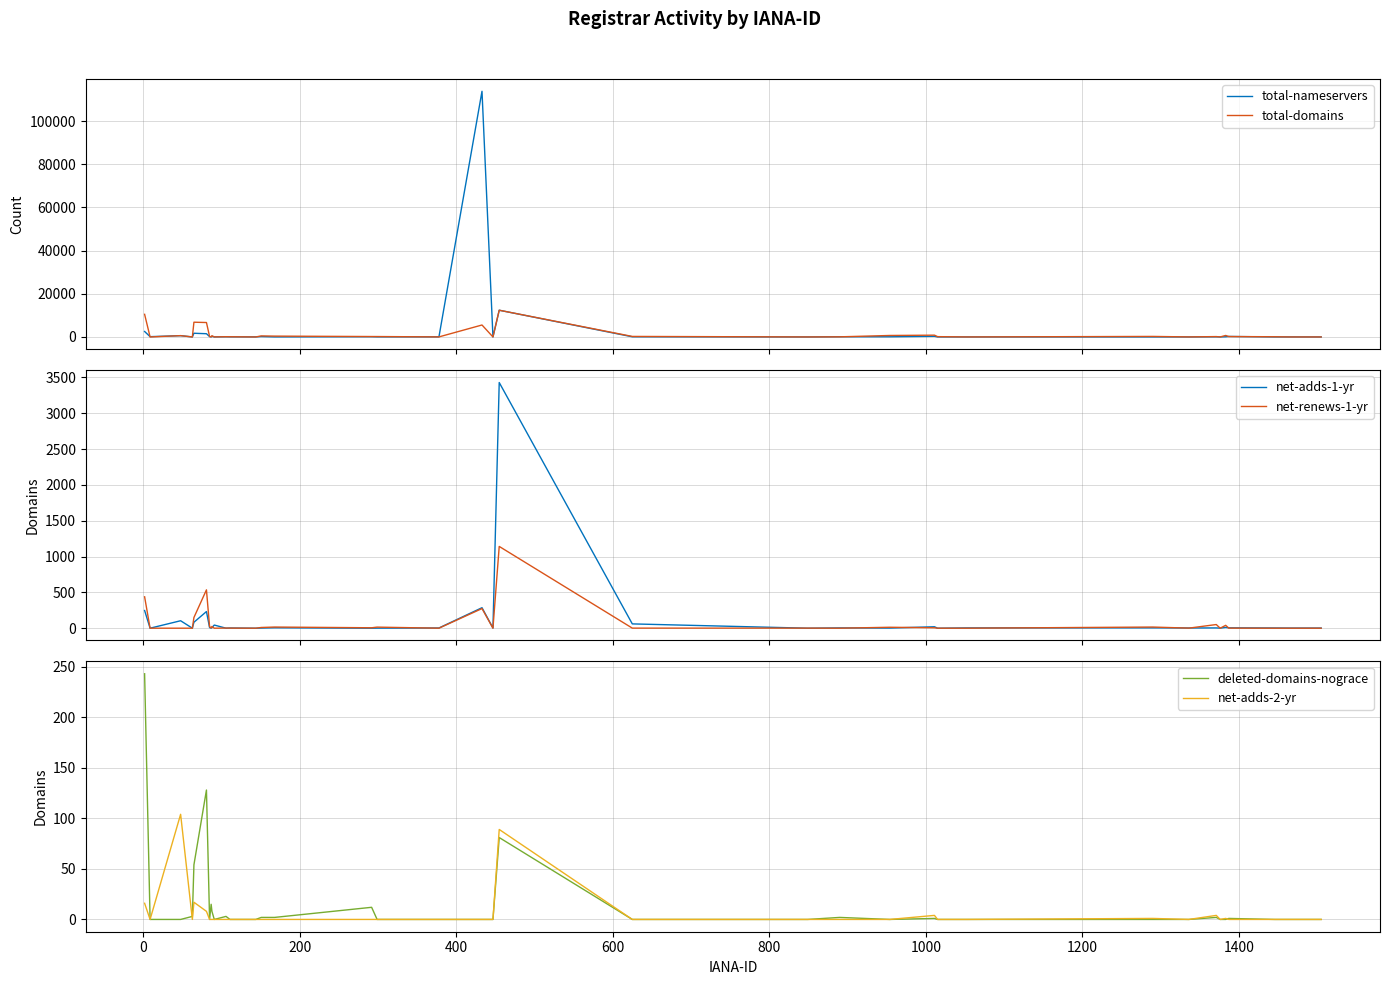

Is the value of net-renews-1-yr at 15 greater than the value of deleted-domains-nograce at 21?

Yes